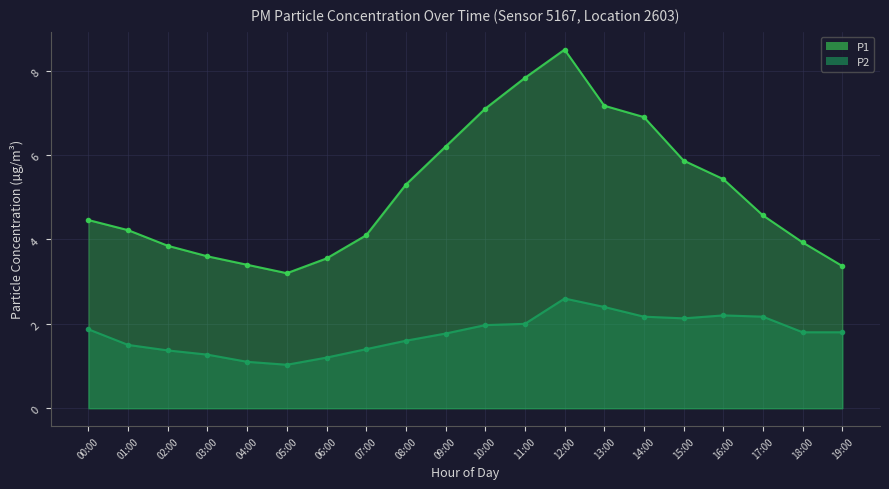

True or false: P2 (line) has more than 0 interior local peaks.

True